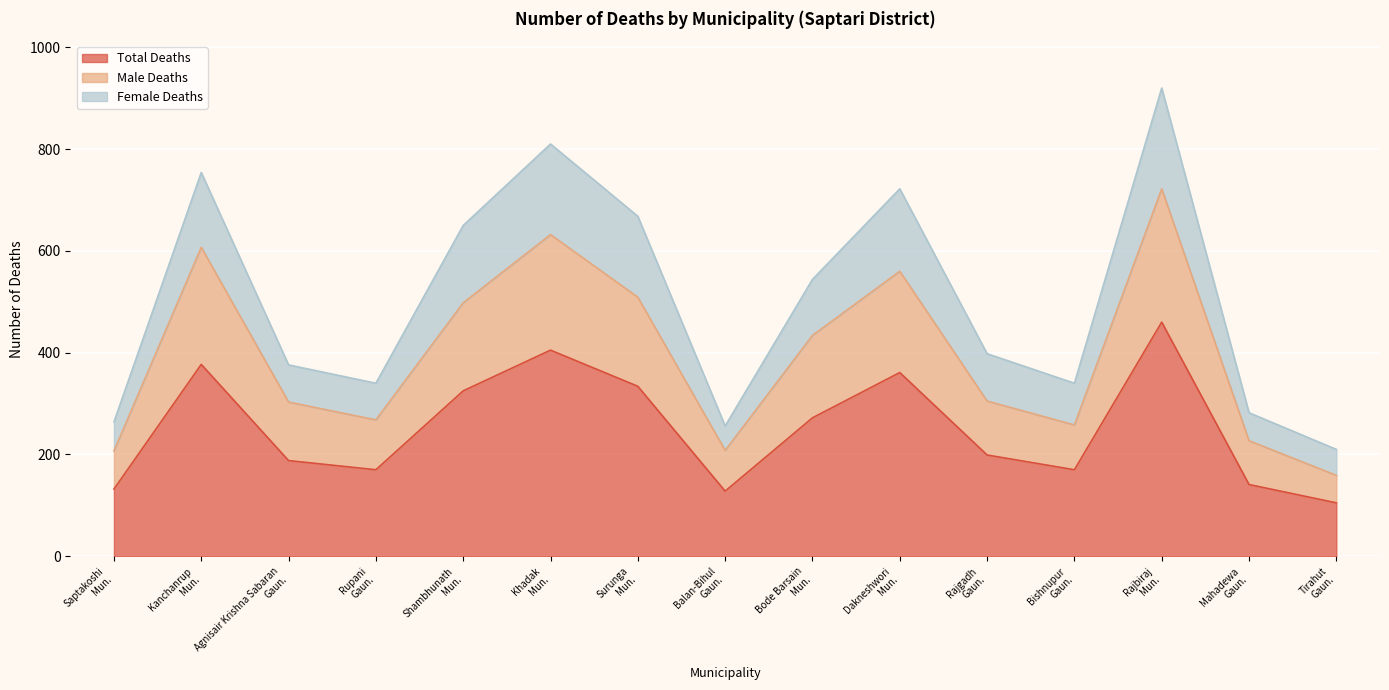

What is the highest value of the Total Deaths series?

460